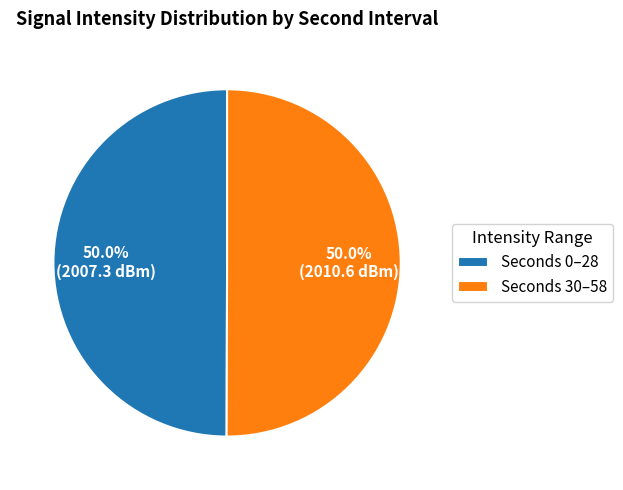

Is the sum of Seconds 0–28 and Seconds 30–58 greater than half?

Yes